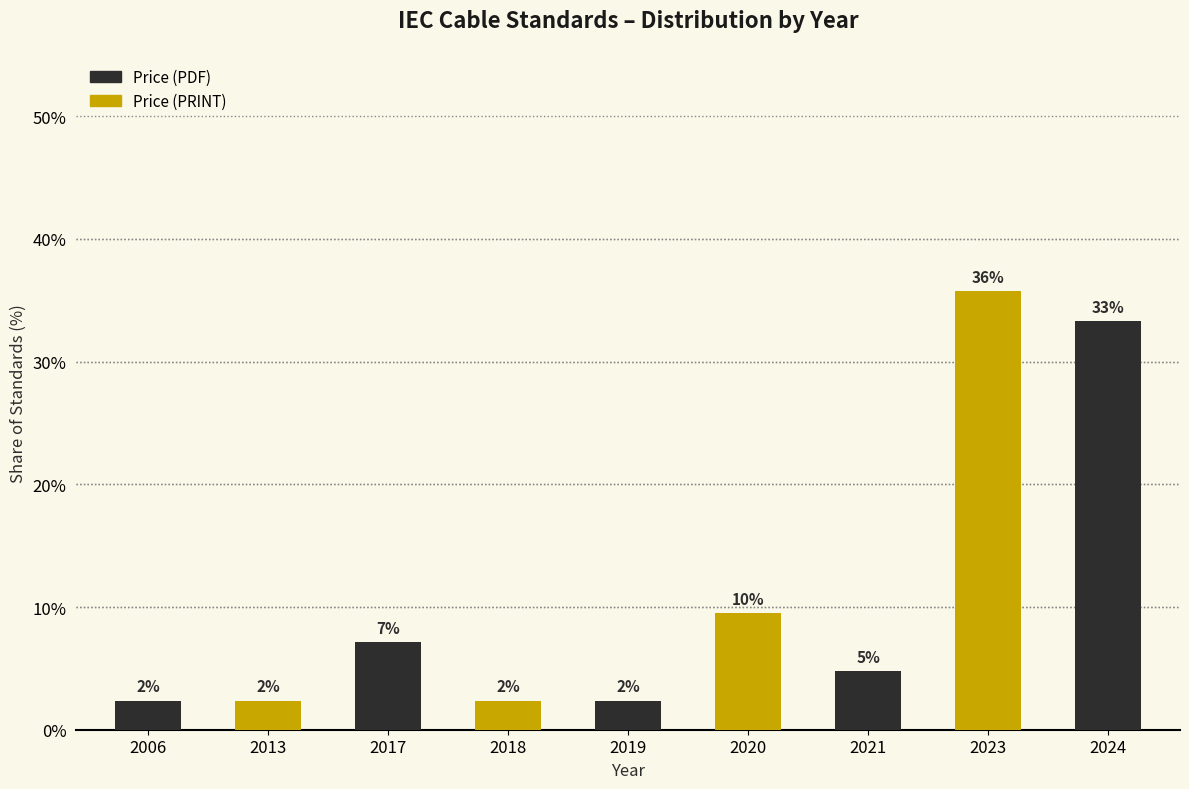

What is the ratio of the value at 2006 to the value at 2019?

1.0